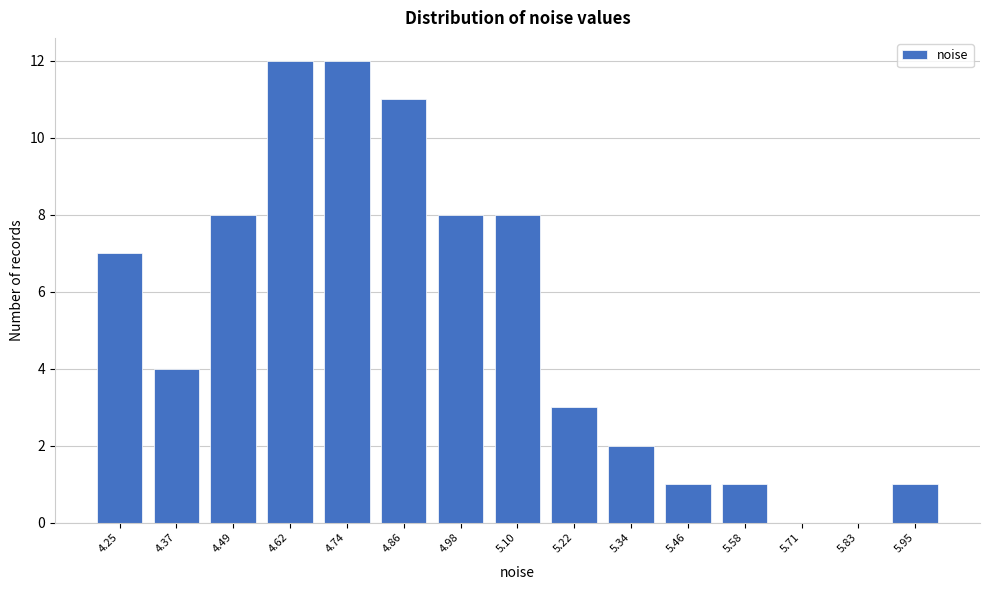

Reading right to left, extract all data points from this chart.

5.95=1	5.83=0	5.71=0	5.58=1	5.46=1	5.34=2	5.22=3	5.10=8	4.98=8	4.86=11	4.74=12	4.62=12	4.49=8	4.37=4	4.25=7